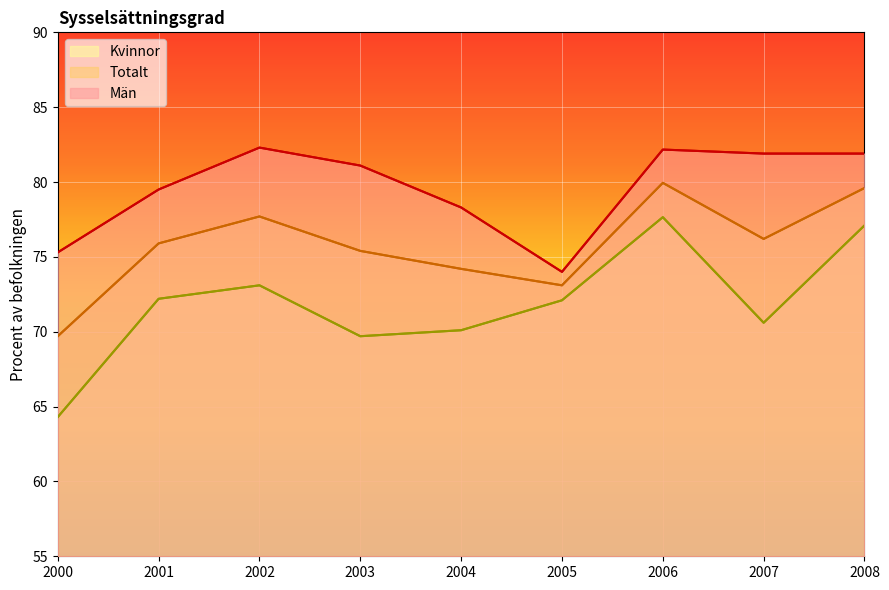

What is the difference between the highest and lowest values at 2000?

11.0